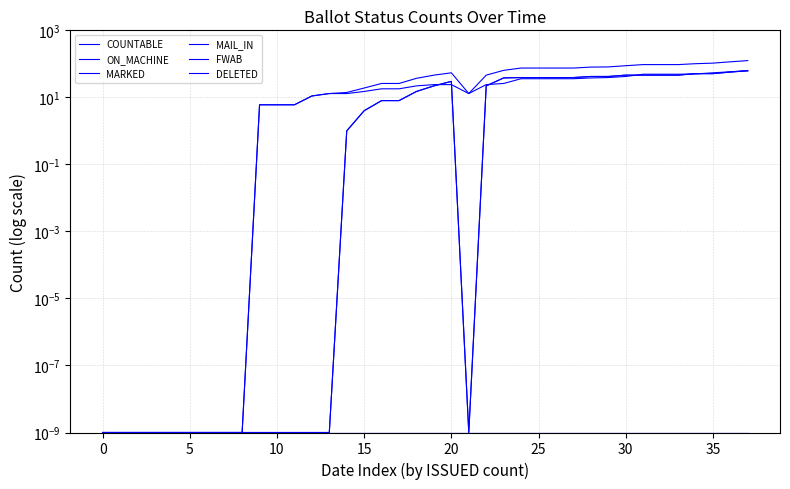

True or false: FWAB and MARKED cross at least once.

False